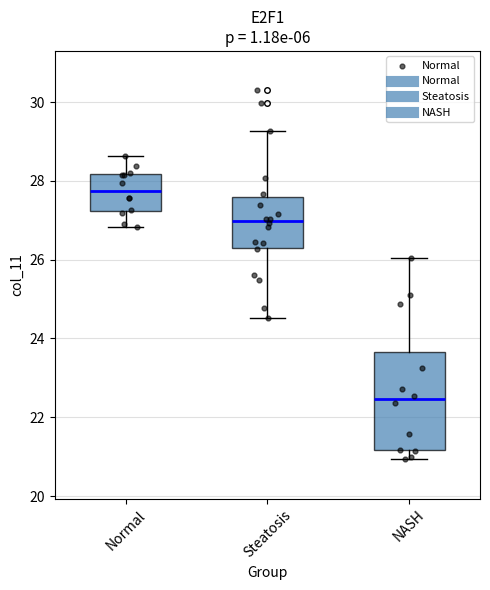

Which box has the highest median line?

Normal